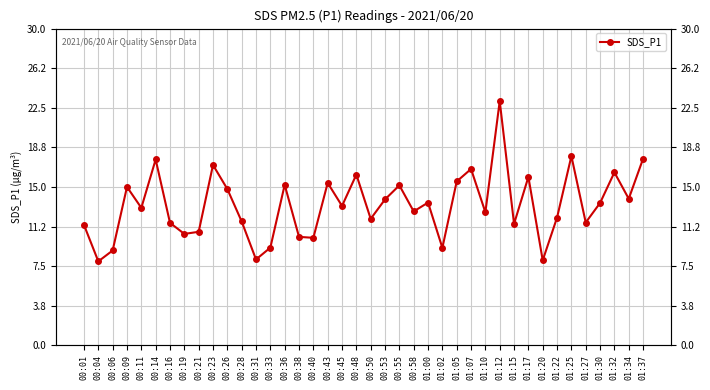

The value at 00:09 is 22.5. True or false?

False